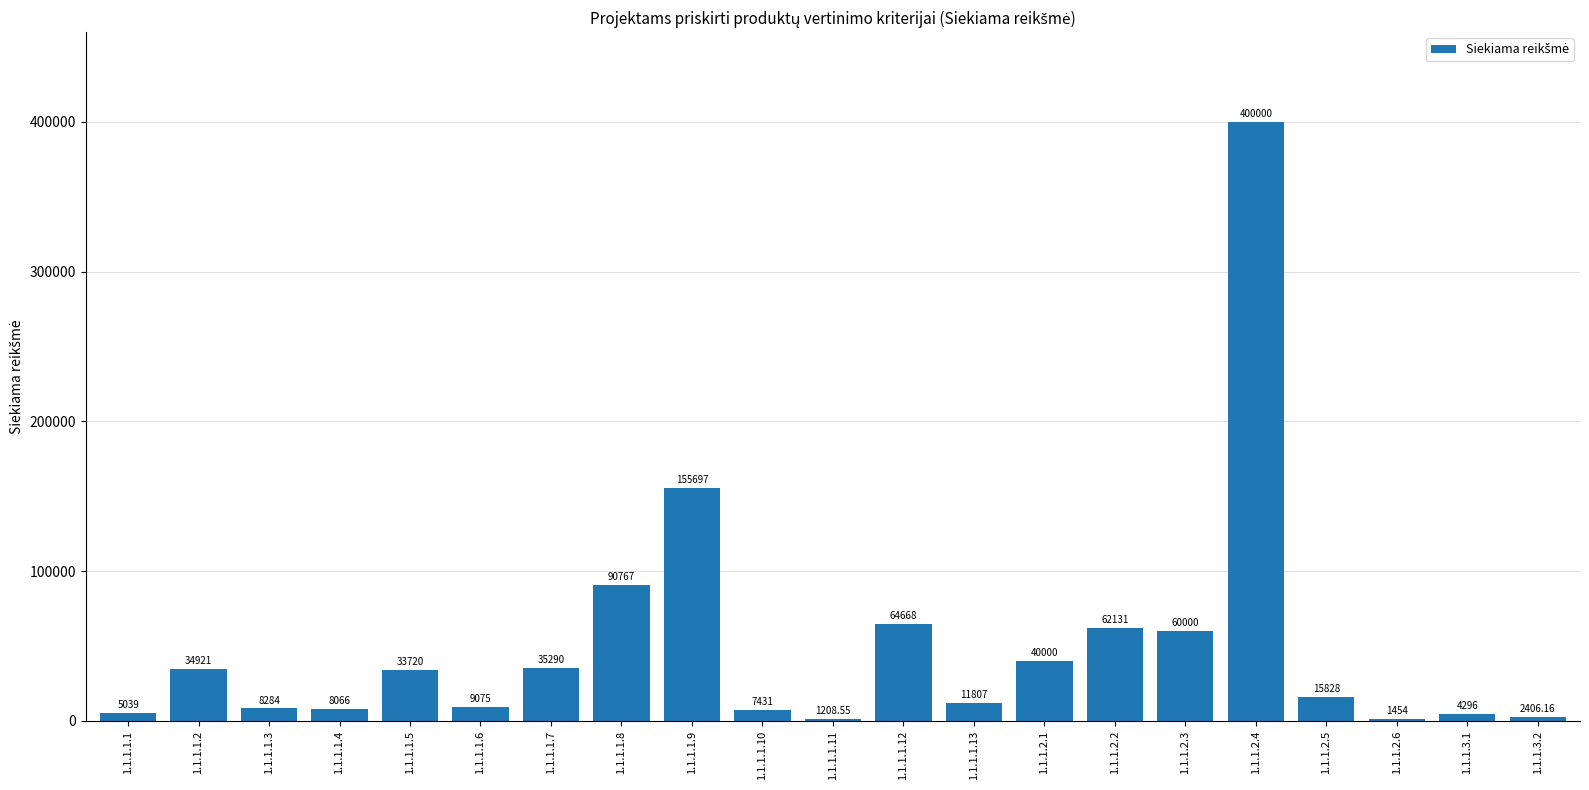

Which has a higher value, 1.1.1.1.11 or 1.1.1.1.13?

1.1.1.1.13